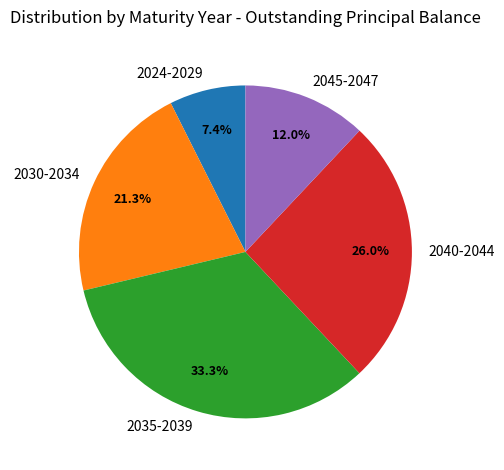

What is the ratio of the value at 2035-2039 to the value at 2024-2029?

4.5